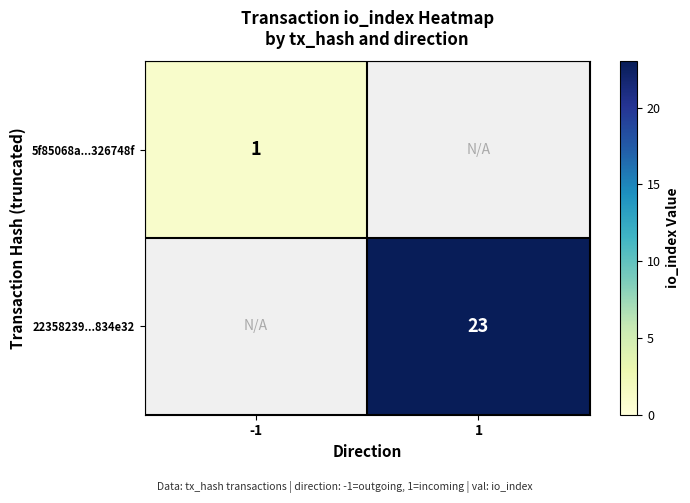

At how many categories does at least one series exceed 4?

1